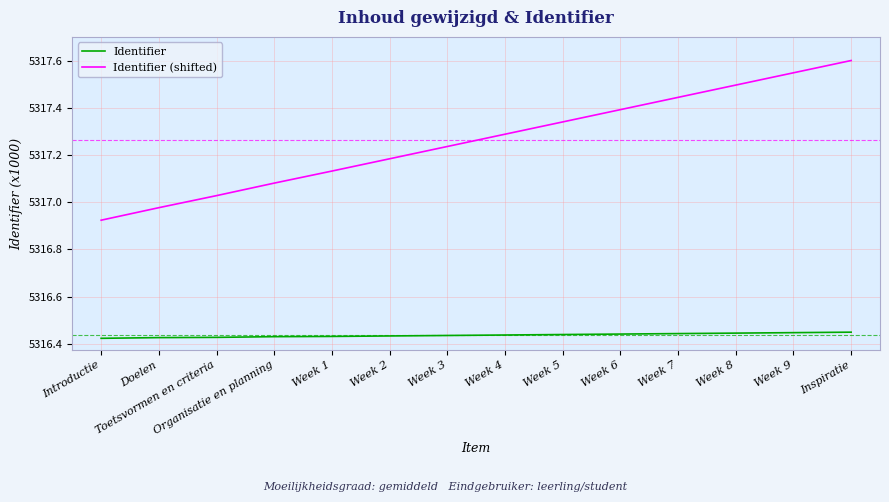

What position from the left is Week 7?

11